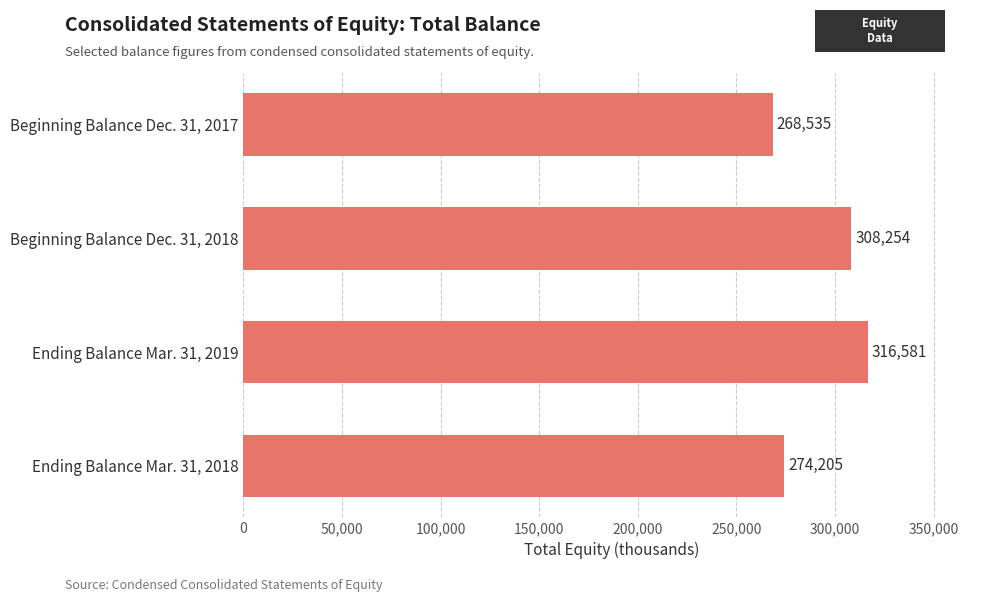

List the labels in order of value, largest first.

Ending Balance Mar. 31, 2019, Beginning Balance Dec. 31, 2018, Ending Balance Mar. 31, 2018, Beginning Balance Dec. 31, 2017